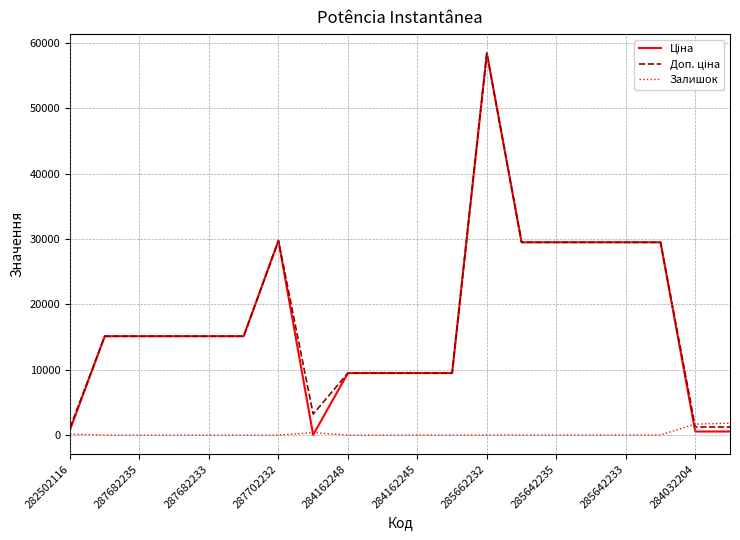

How many lines are shown in the chart?

3